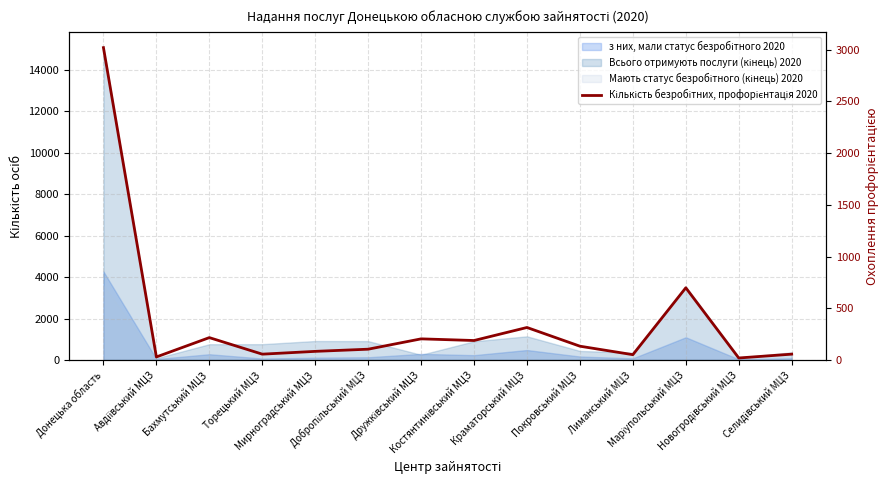

How many interior local peaks (higher than both neighbors) does the data have?

4